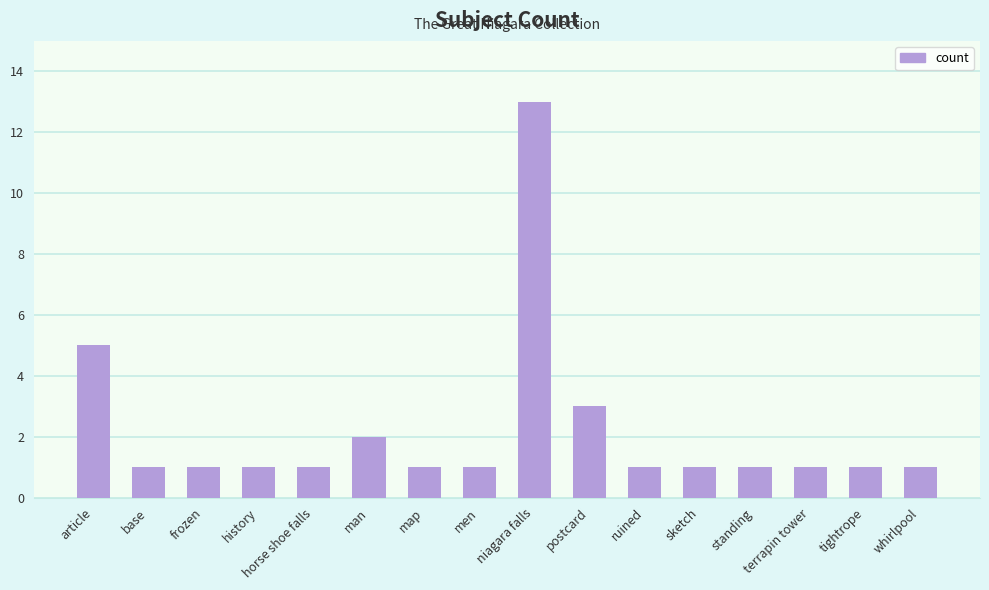

What is the label of the 7th bar from the left?

map